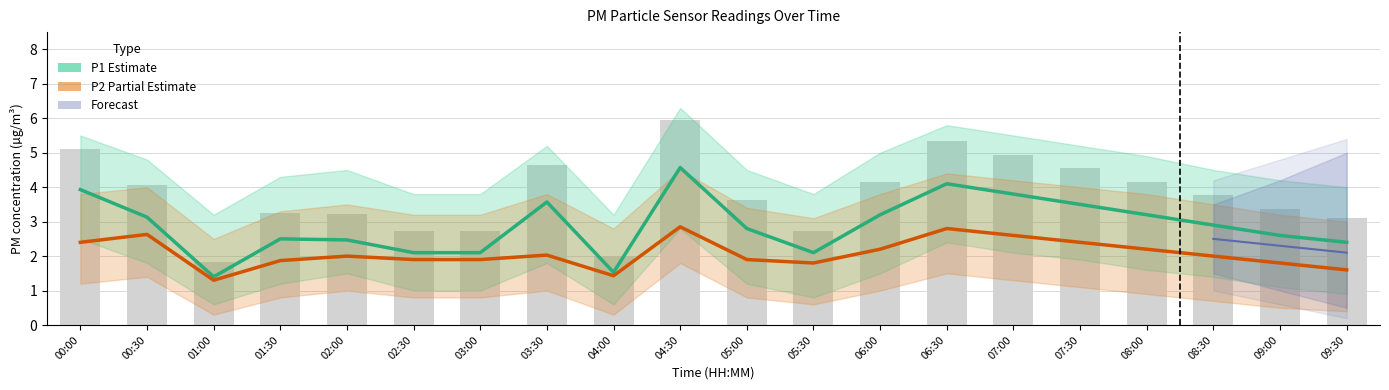

Rank the categories by P1 value from lowest to highest.

01:00, 04:00, 02:30, 03:00, 05:30, 09:30, 02:00, 01:30, 09:00, 05:00, 08:30, 00:30, 06:00, 08:00, 07:30, 03:30, 07:00, 00:00, 06:30, 04:30